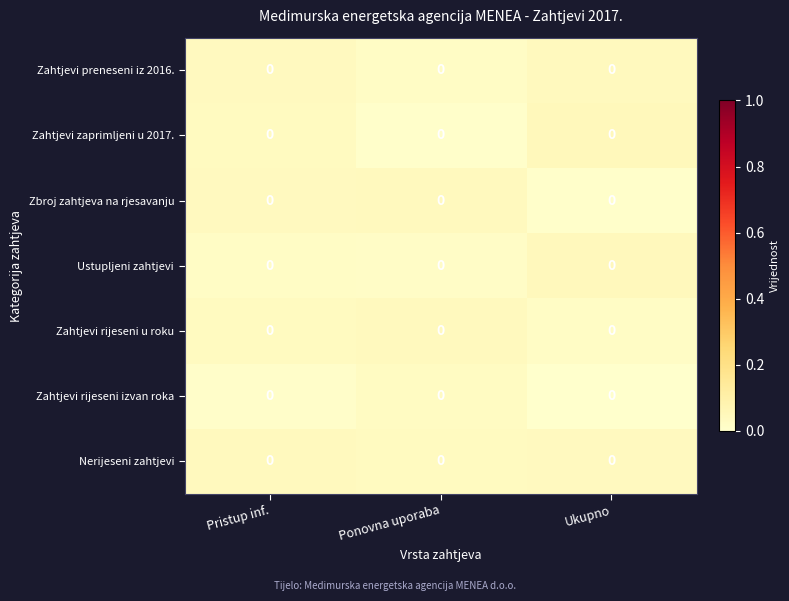

True or false: Zahtjevi preneseni iz 2016. has a value of 0.0 at Ukupno.

True